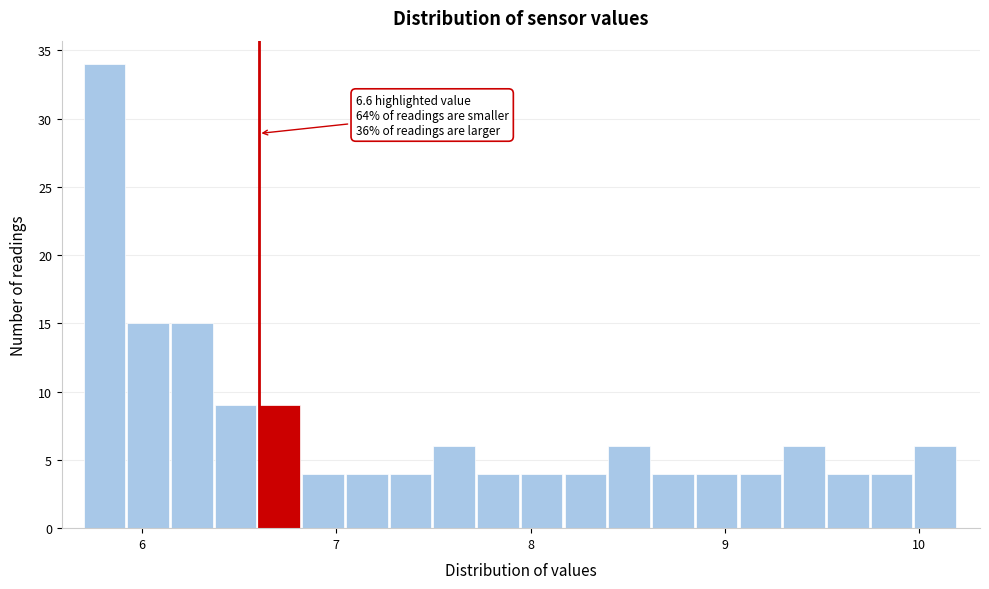

Read against the x-axis, roughly where is the centre of the tallest bar?

5.8